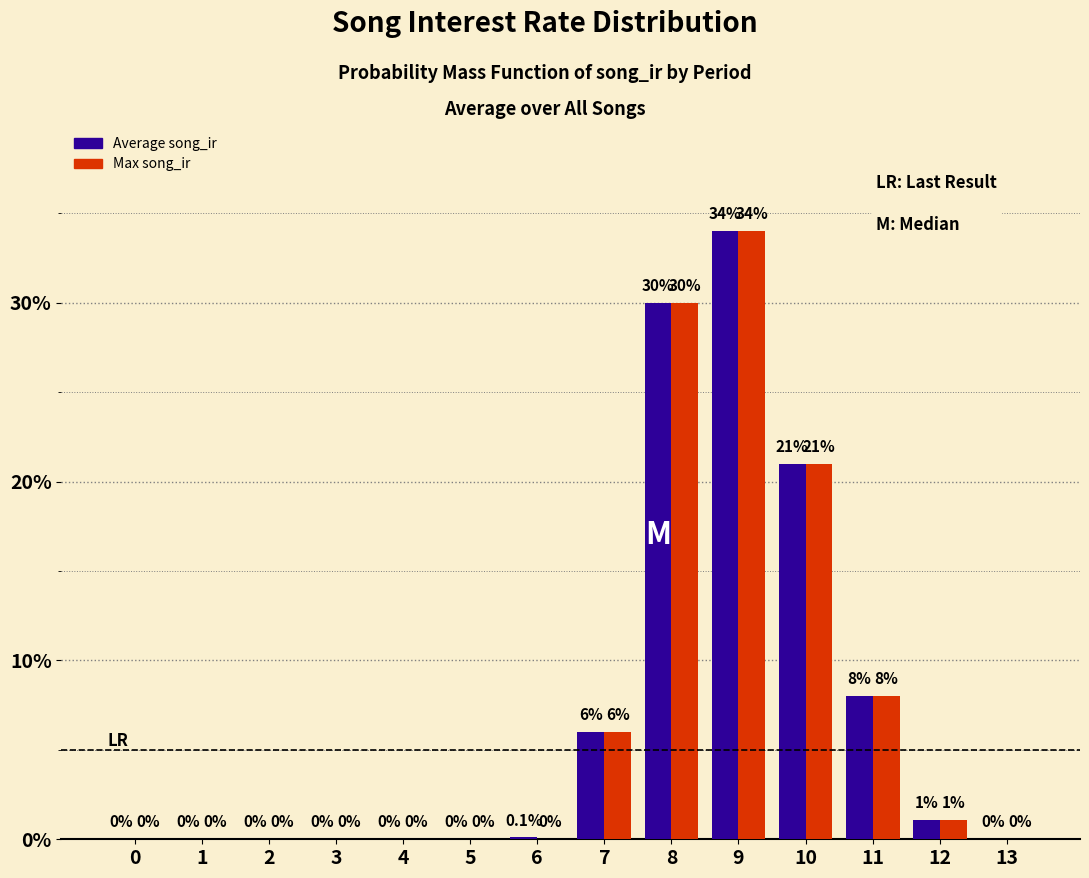

Reading left to right, transcribe all the data shown in this chart.

Average song_ir: 0.0	0.0	0.0	0.0	0.0	0.0	0.0	0.1	0.3	0.3	0.2	0.1	0.0	0.0
Max song_ir: 0.0	0.0	0.0	0.0	0.0	0.0	0.0	0.1	0.3	0.3	0.2	0.1	0.0	0.0